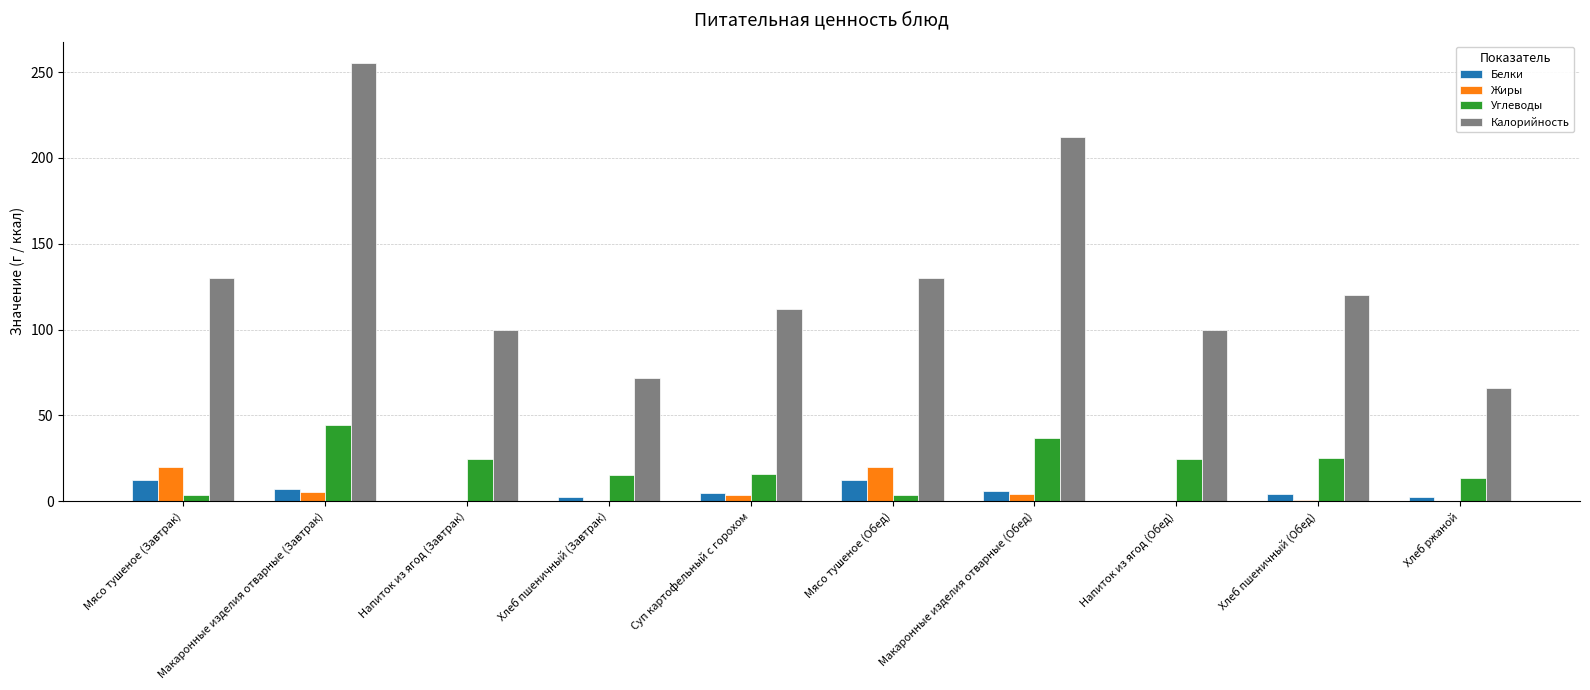

The Углеводы series shows 24.4 at Напиток из ягод (Обед). True or false?

True